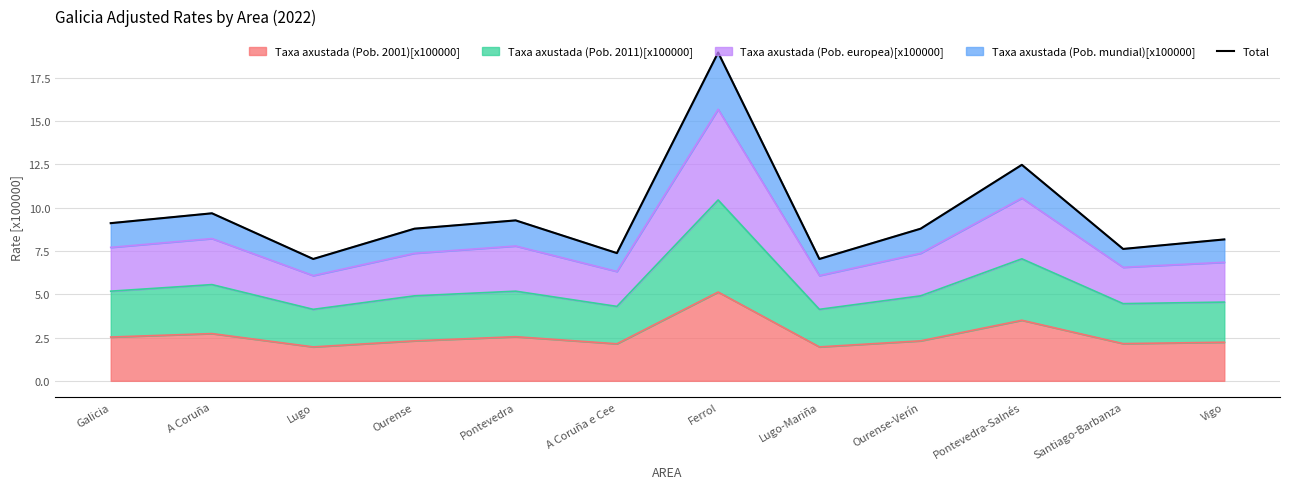

What is the sum of all values?

114.3